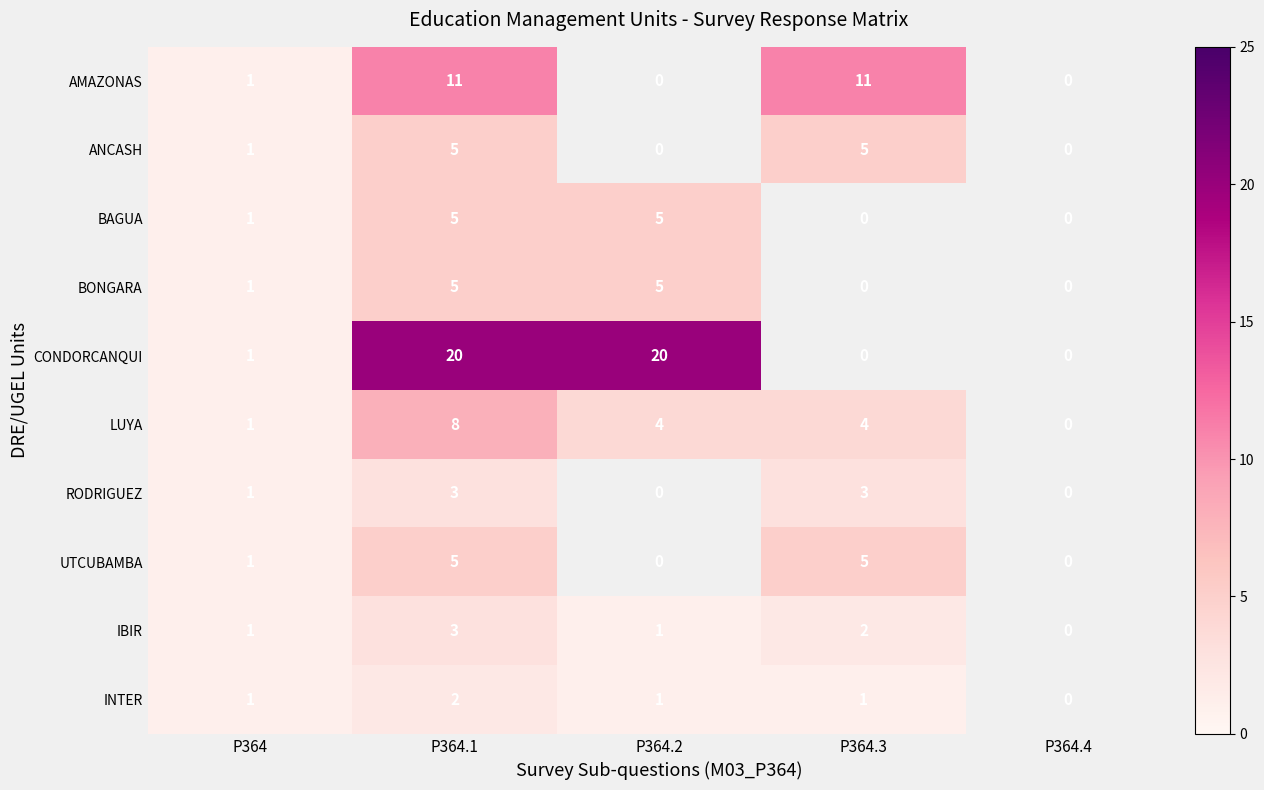

At which label is ANCASH closest to 2?

P364